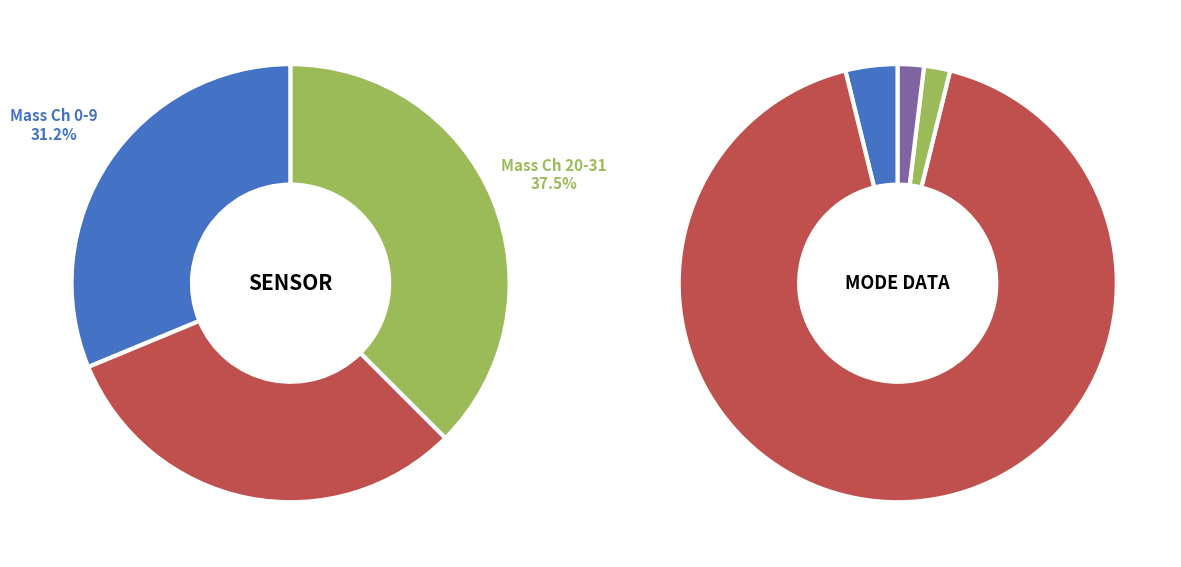

To the nearest percent, what portion does Shadow Mask represent?

2%